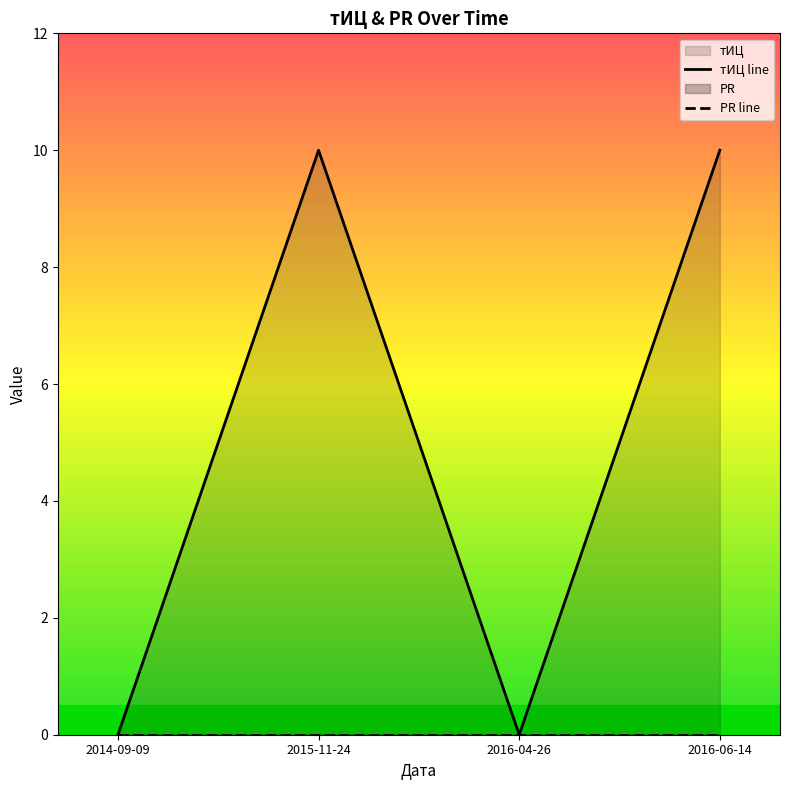

What is the label of the 2nd point from the left?

2015-11-24